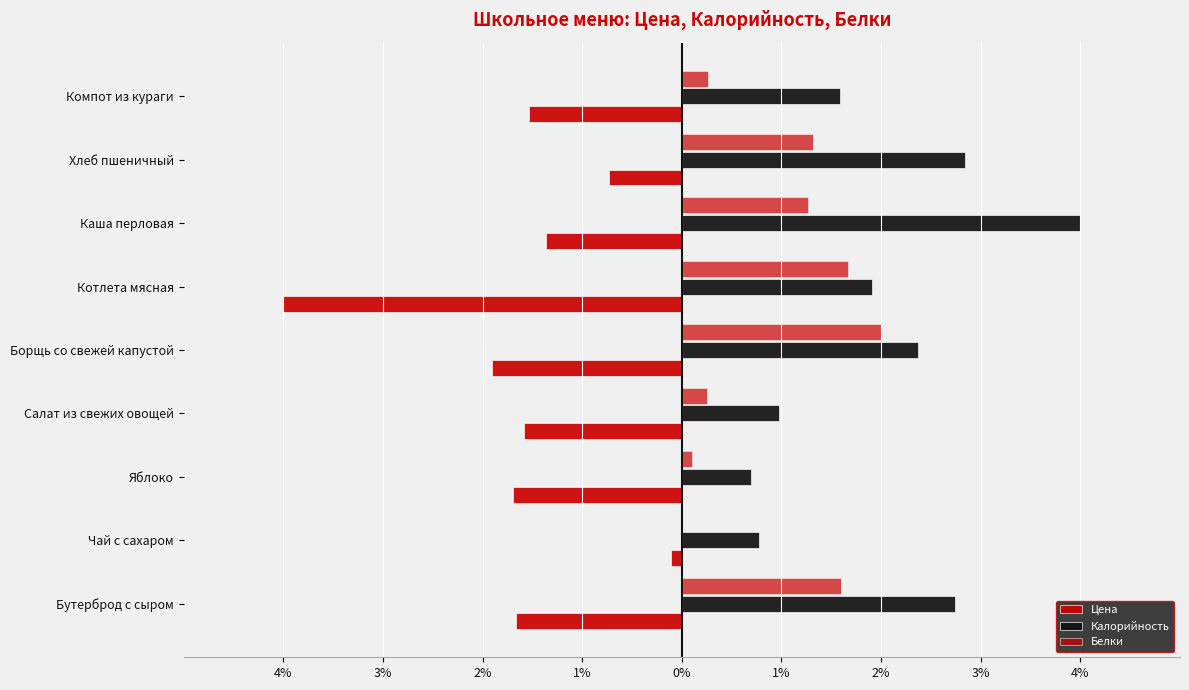

Does the chart contain stacked bars?

No